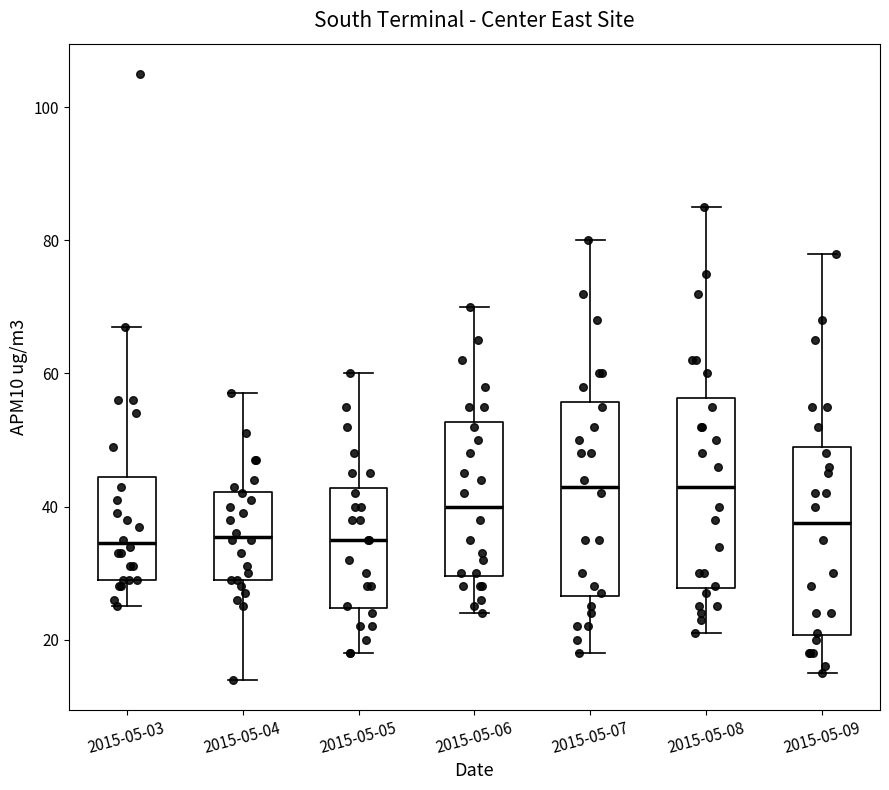

Where is the lower edge of the box for 2015-05-04 on the y-axis? The values are not printed on the chart, so give them approximately, as read against the axis.

30